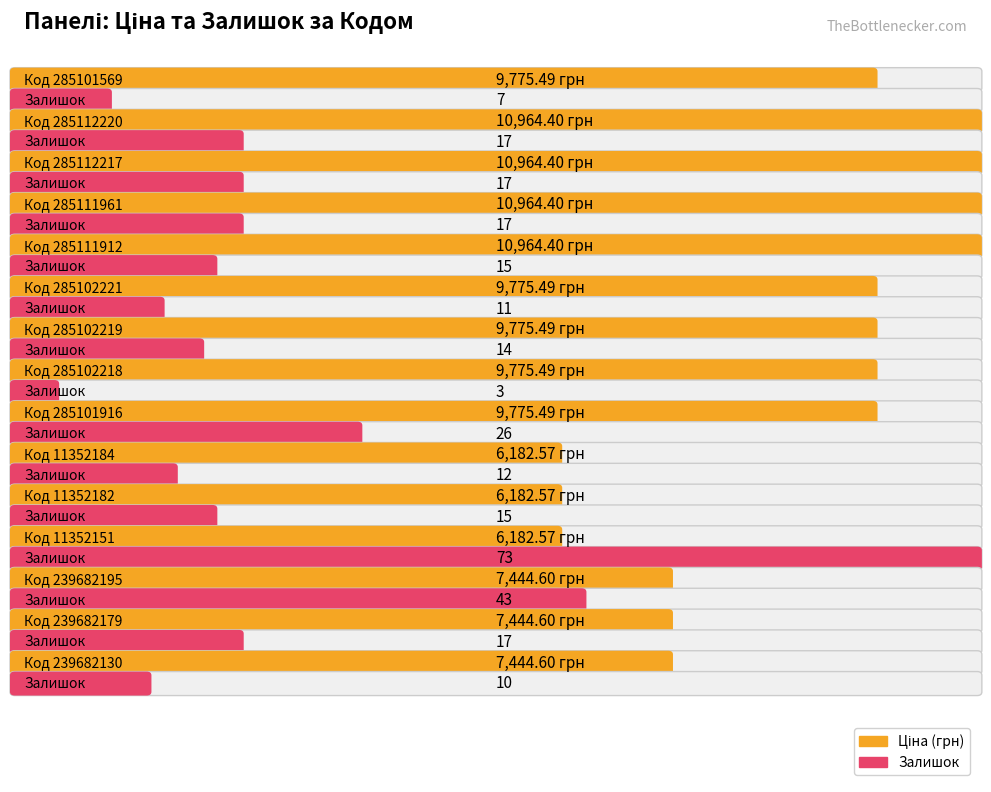

The value of Залишок at 11352182 is 4.6. True or false?

False